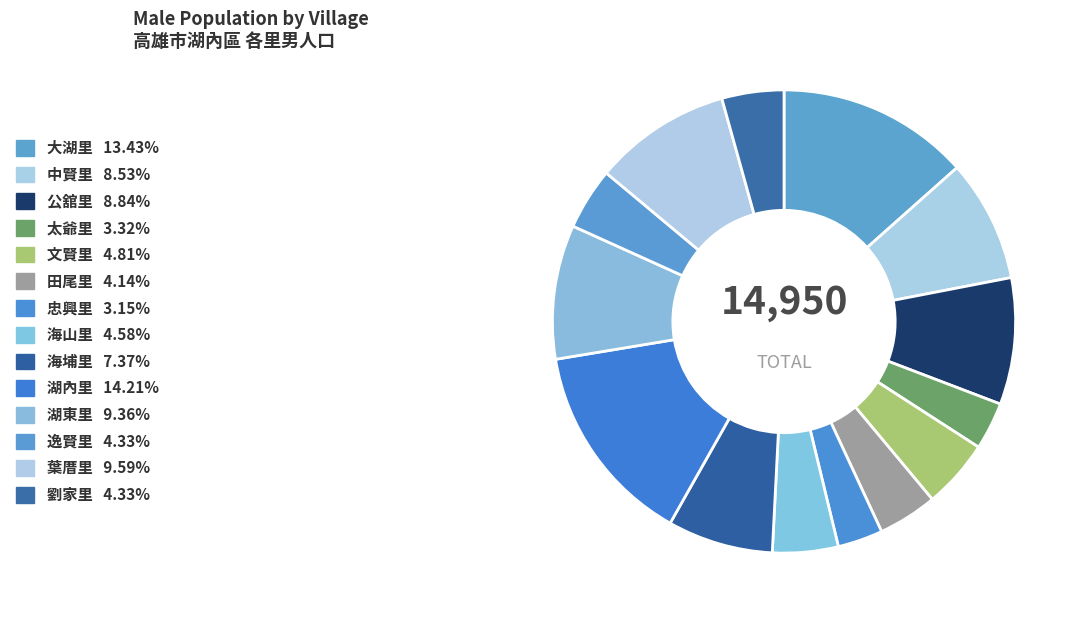

How many segments does this pie chart have?

14